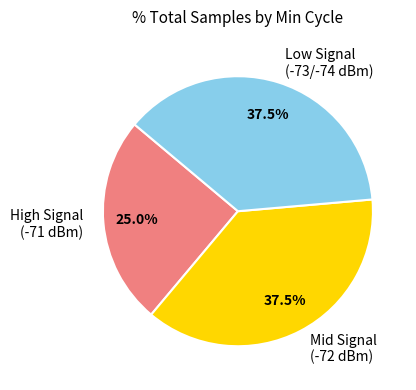

What portion of the pie excludes Mid Signal (-72 dBm)?

62.5%